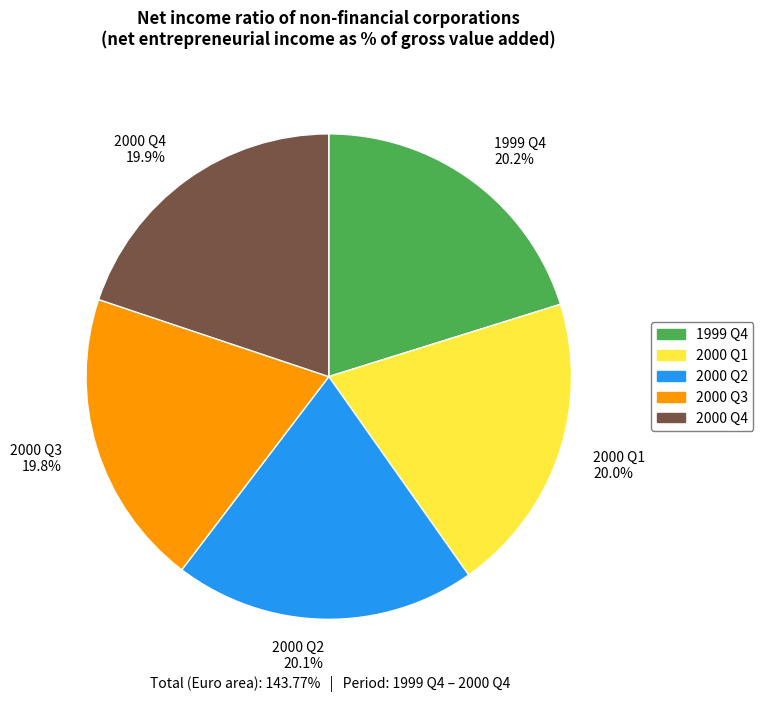

Approximately how many times larger is the value at 2000 Q3 19.8% compared to 1999 Q4 20.2%?

1.0